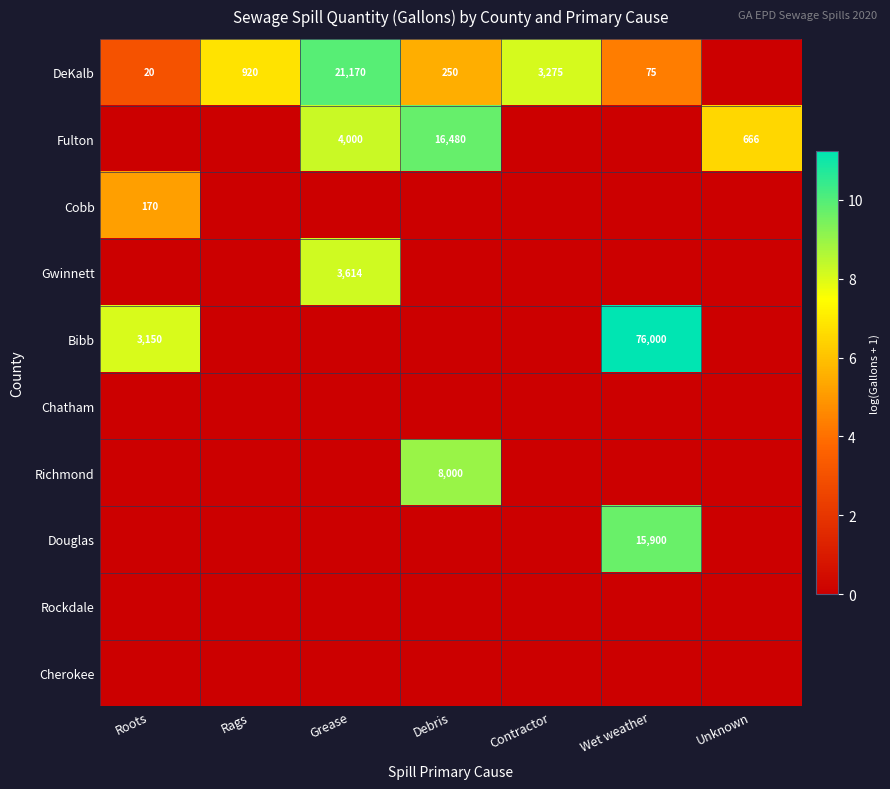

The DeKalb series shows 5 at Roots. True or false?

False